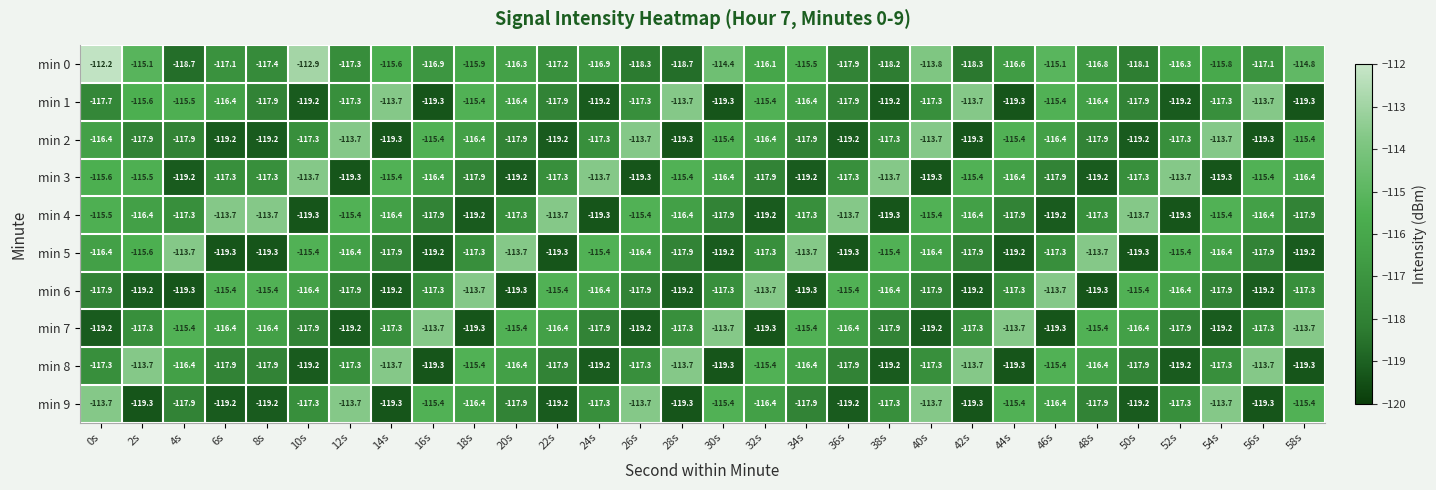

Which series has the largest total across all categories?

min 0